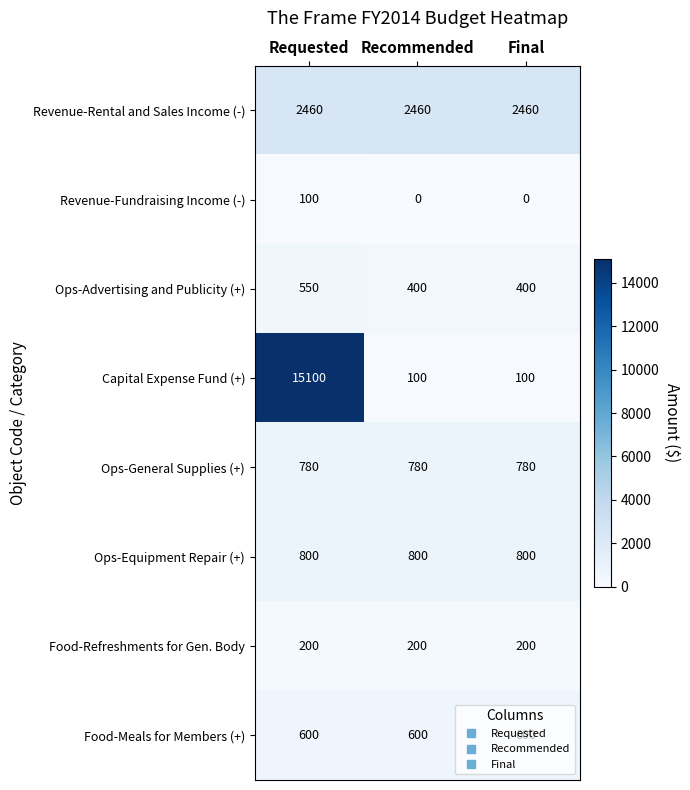

Which series has the largest total across all categories?

Capital Expense Fund (+)